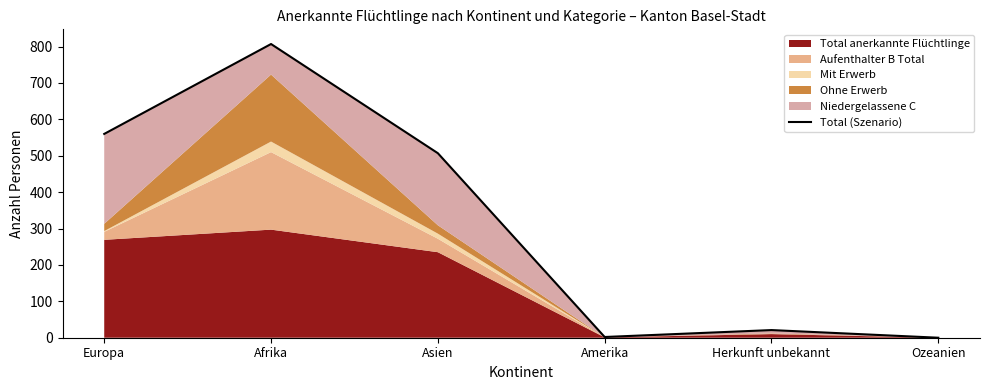

How many lines are shown in the chart?

1